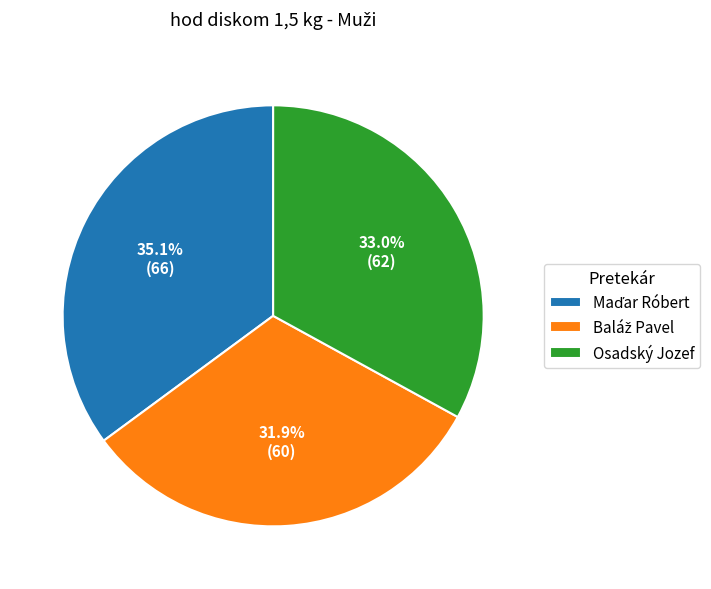

Is there a majority slice in this chart?

No